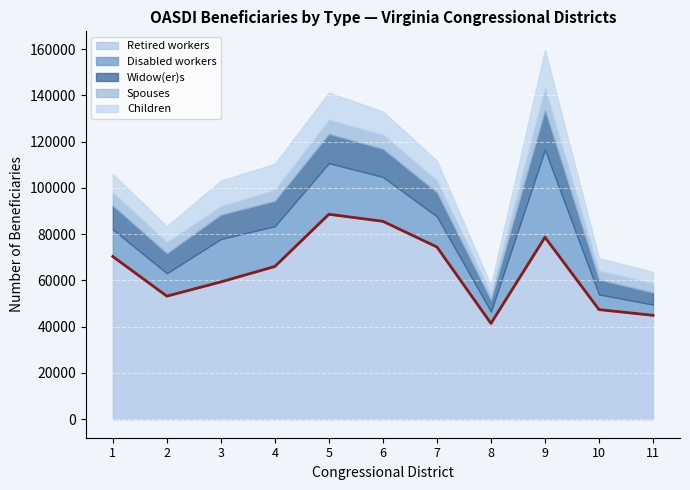

What is the value of the Children point at the 5th from the left?

11740